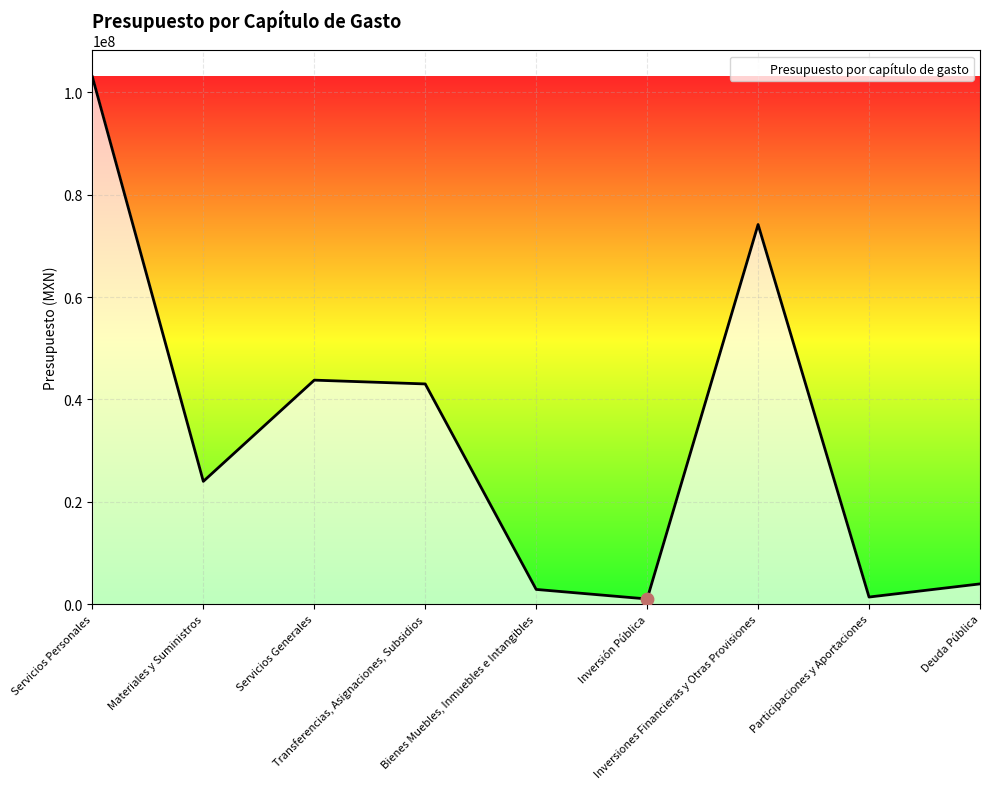

Which has a higher value, Bienes Muebles, Inmuebles e Intangibles or Servicios Generales?

Servicios Generales